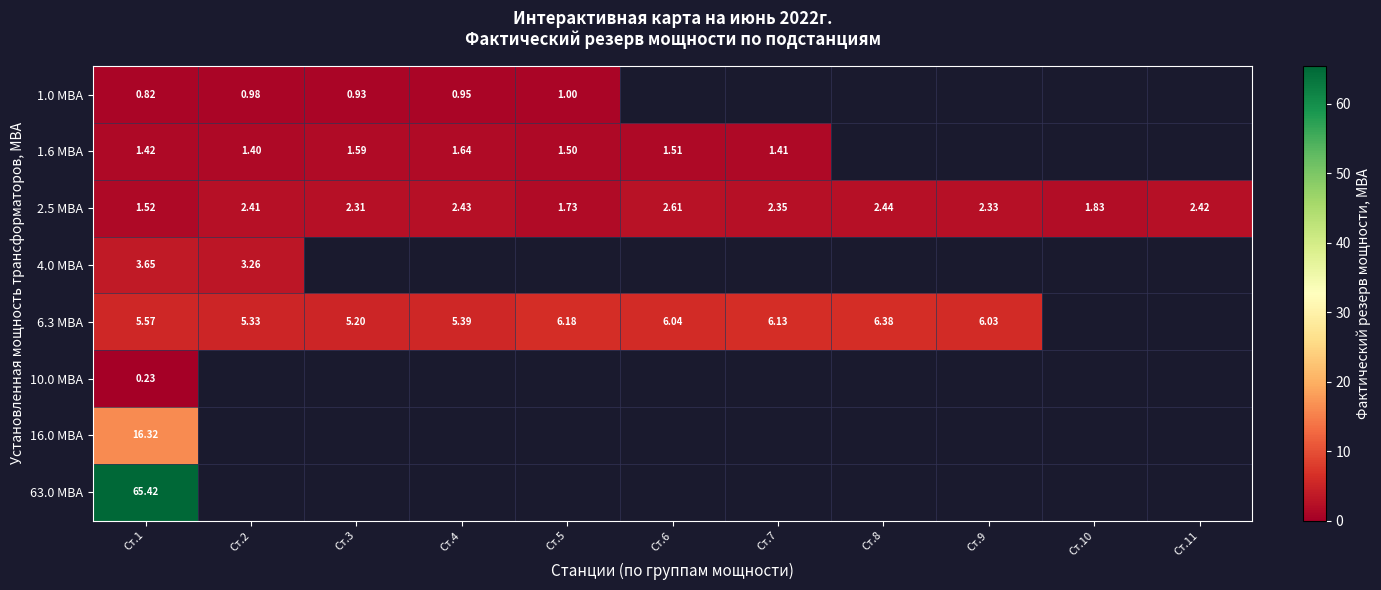

What is the smallest value displayed?

0.2